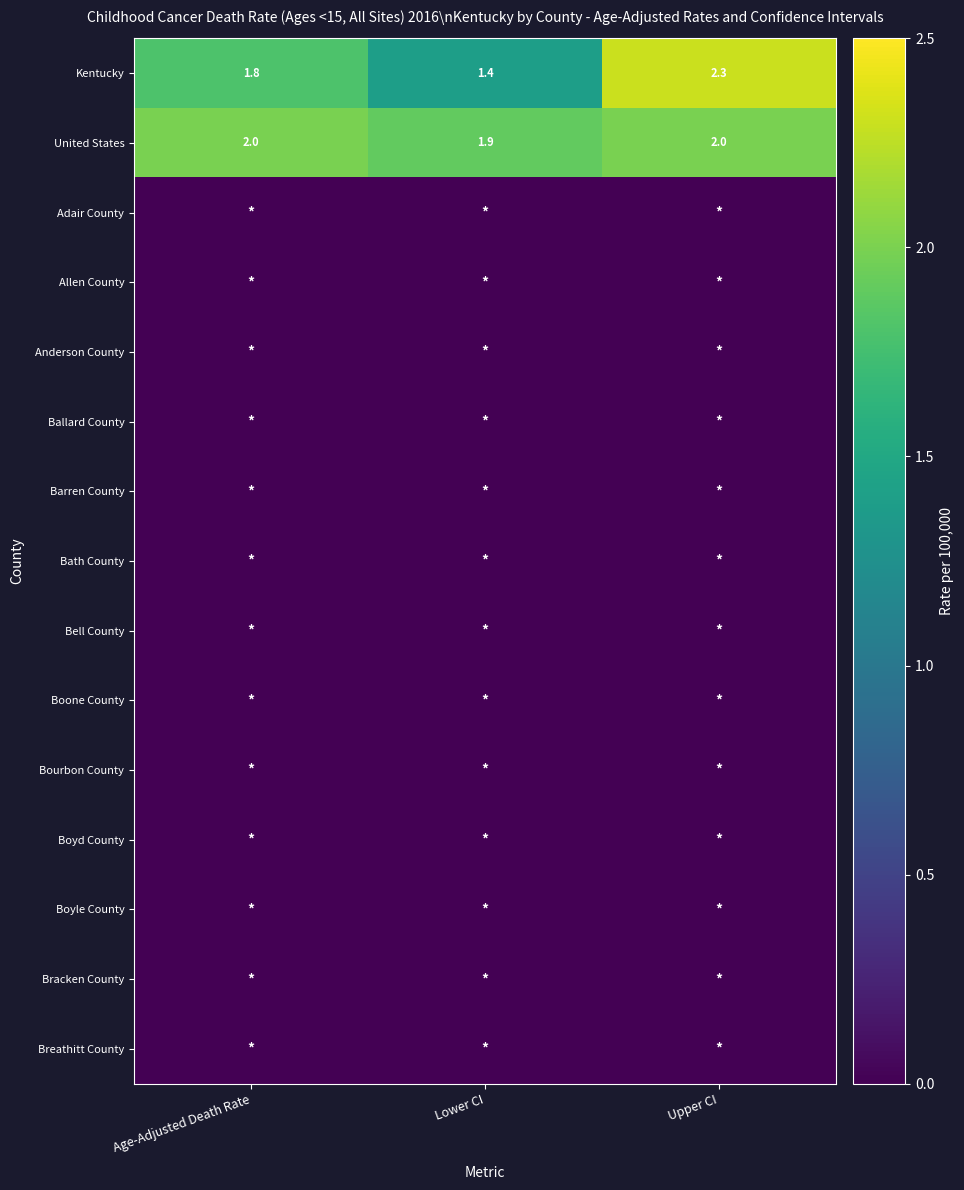

What value does the United States series have at Lower CI?

1.9